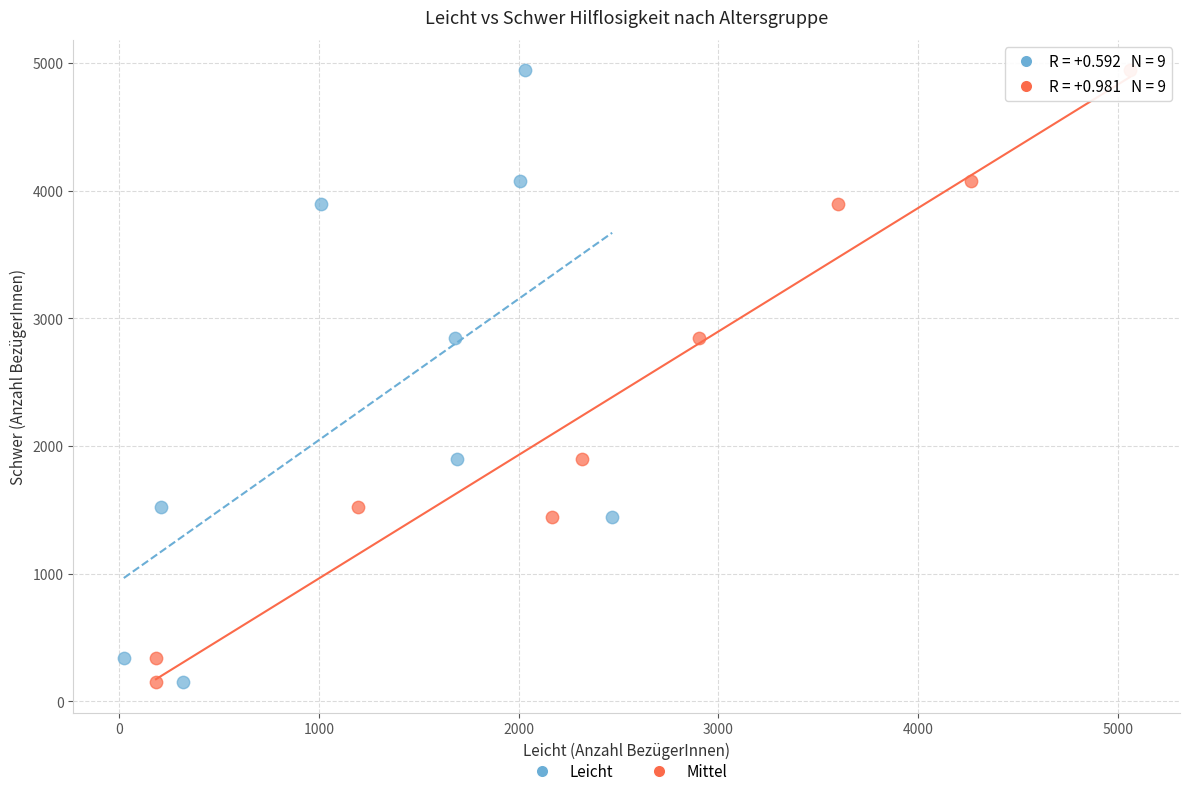

What are all the series names shown in the legend?

Leicht, Mittel